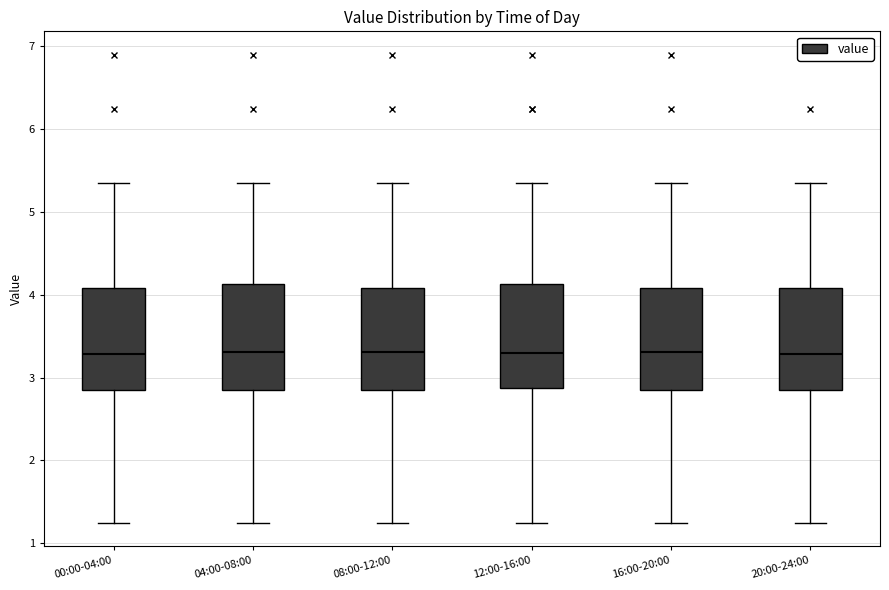

Reading left to right, read every box against the y-axis: the position of its median line, the range the box covers, and the ends of its whiskers. The values are not printed on the chart, so give them approximately, as read against the axis.

00:00-04:00: median 3.3, box 2.9 to 4.1, whiskers 1.3 to 5.4
04:00-08:00: median 3.3, box 2.9 to 4.1, whiskers 1.3 to 5.4
08:00-12:00: median 3.3, box 2.9 to 4.1, whiskers 1.3 to 5.4
12:00-16:00: median 3.3, box 2.9 to 4.1, whiskers 1.3 to 5.4
16:00-20:00: median 3.3, box 2.9 to 4.1, whiskers 1.3 to 5.4
20:00-24:00: median 3.3, box 2.9 to 4.1, whiskers 1.3 to 5.4